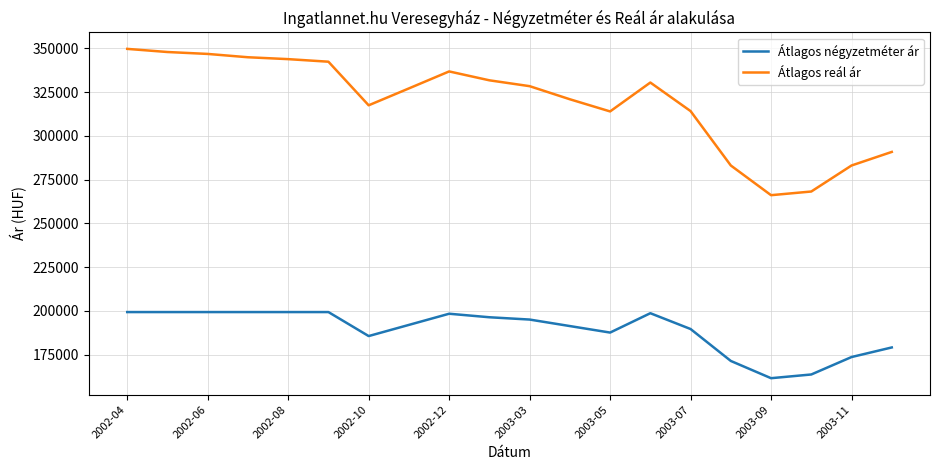

What is the difference between the maximum and minimum values in the Átlagos reál ár series?

83610